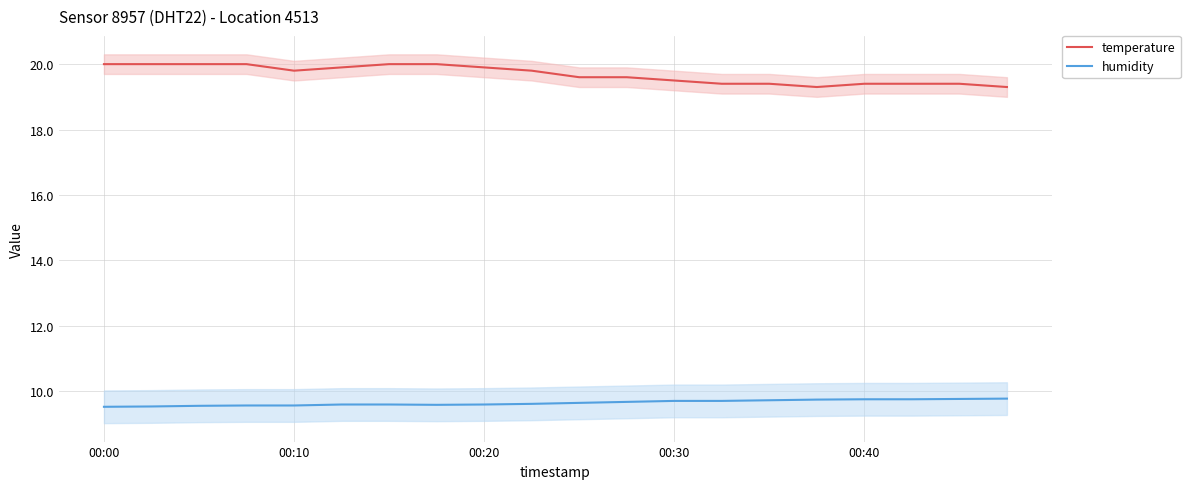

True or false: humidity has a value of 9.6 at 5.

True